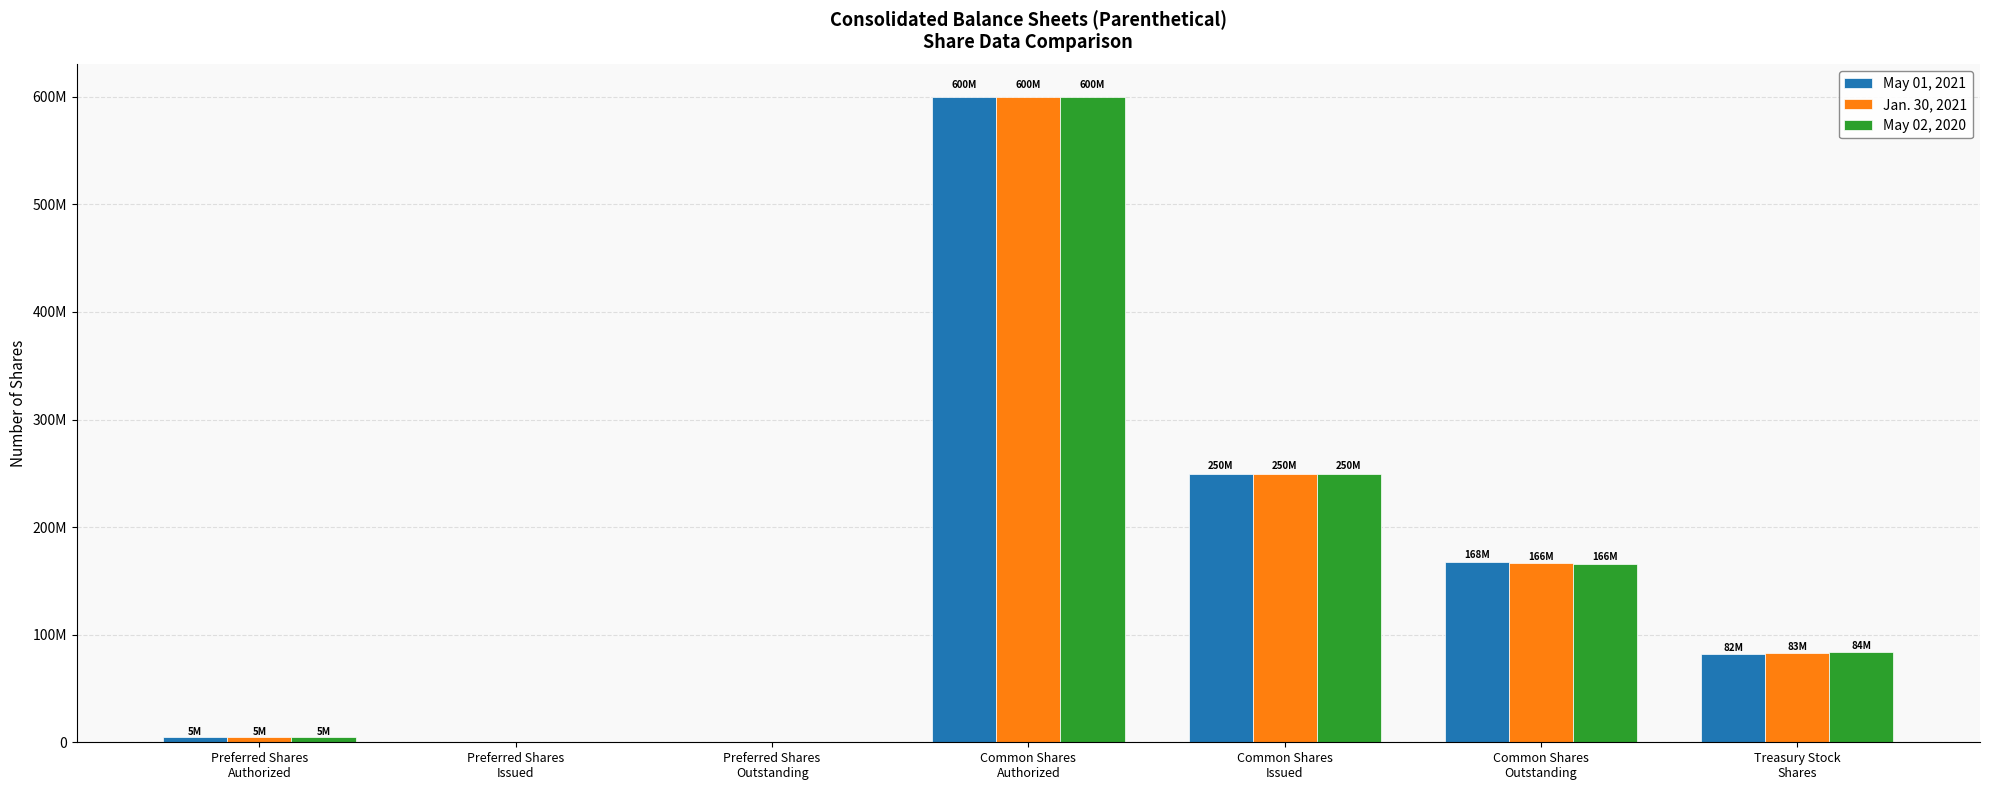

The value of May 02, 2020 at Preferred Shares
Outstanding is -326204209. True or false?

False